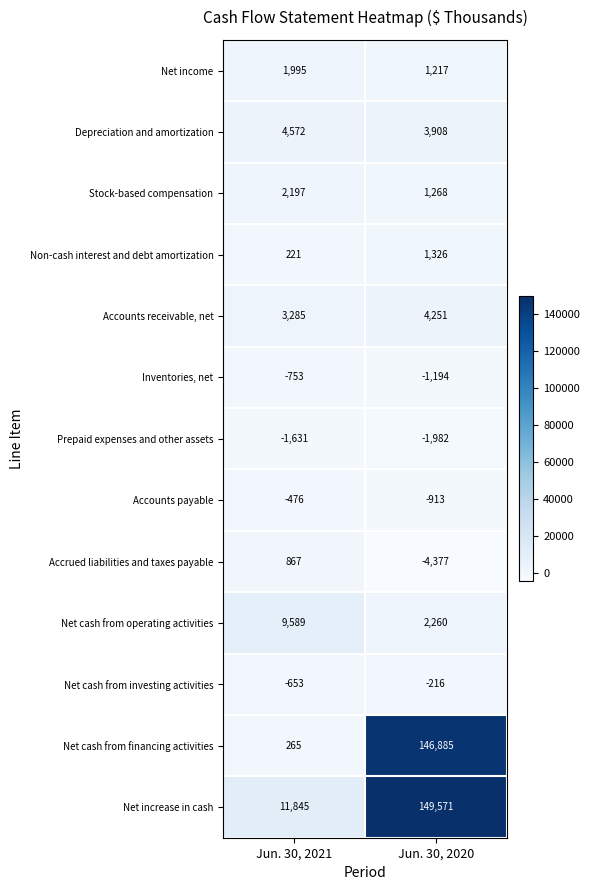

The value of Non-cash interest and debt amortization at Jun. 30, 2020 is 351. True or false?

False